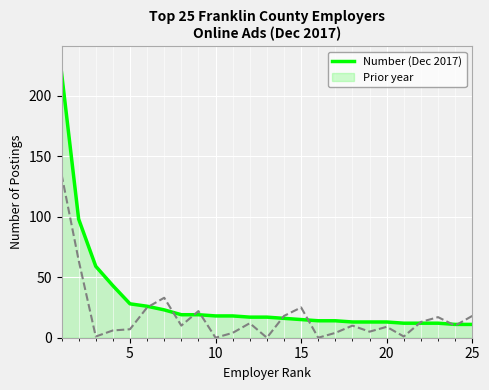

True or false: Prior year has more than 2 points higher than both neighbors.

True